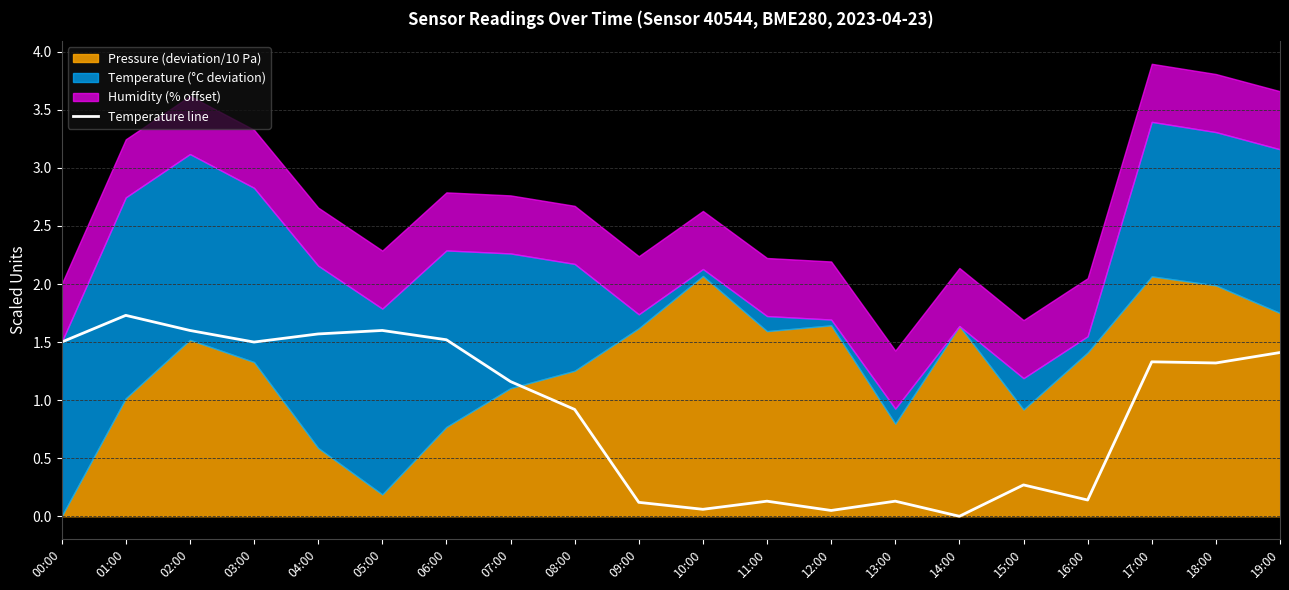

Rank the categories by value from lowest to highest.

14:00, 12:00, 10:00, 09:00, 11:00, 13:00, 16:00, 15:00, 08:00, 07:00, 18:00, 17:00, 19:00, 00:00, 03:00, 06:00, 04:00, 02:00, 05:00, 01:00